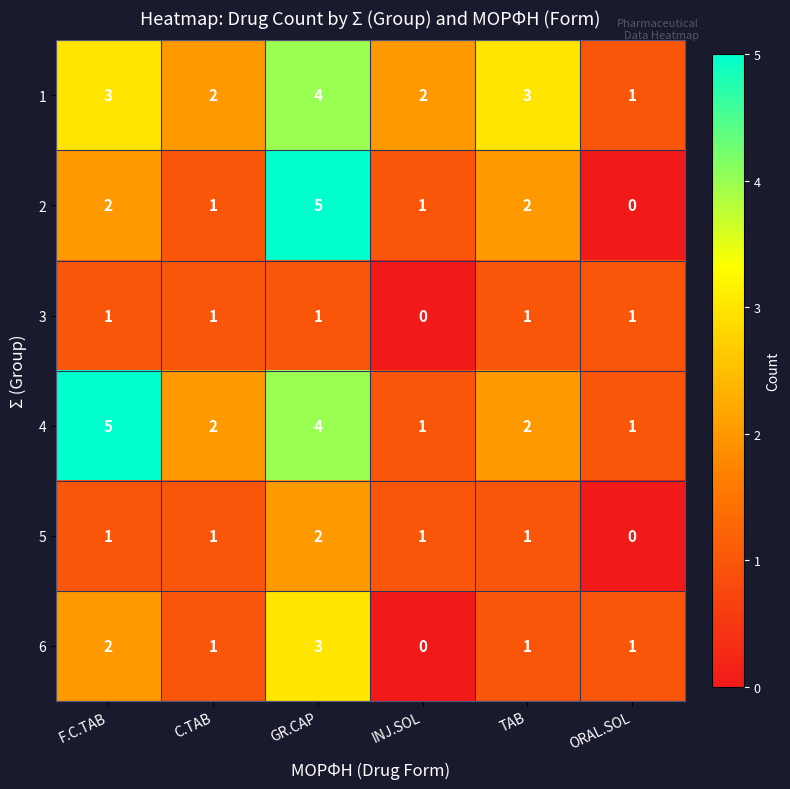

Read the 4 value at GR.CAP.

4